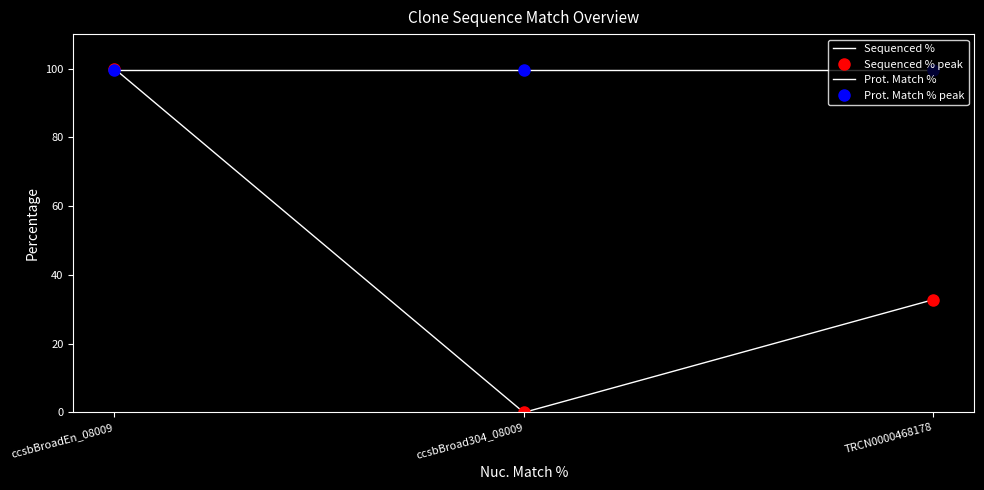

Reading left to right, what are all the values shown in this chart?

Sequenced %: 100.0	0.0	32.8
Prot. Match %: 99.7	99.7	99.7